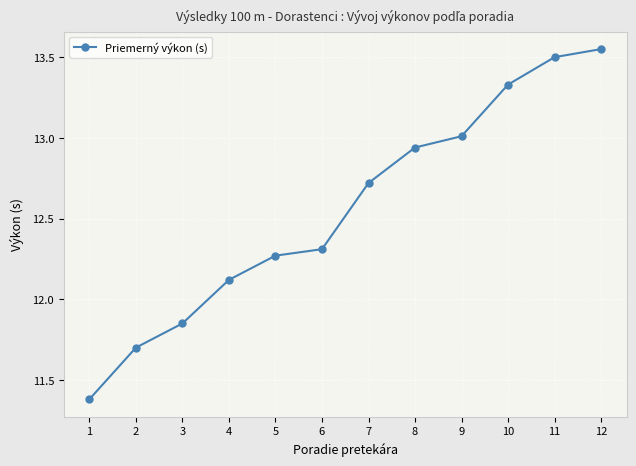

What is the change in value from 1 to 8?

+1.6